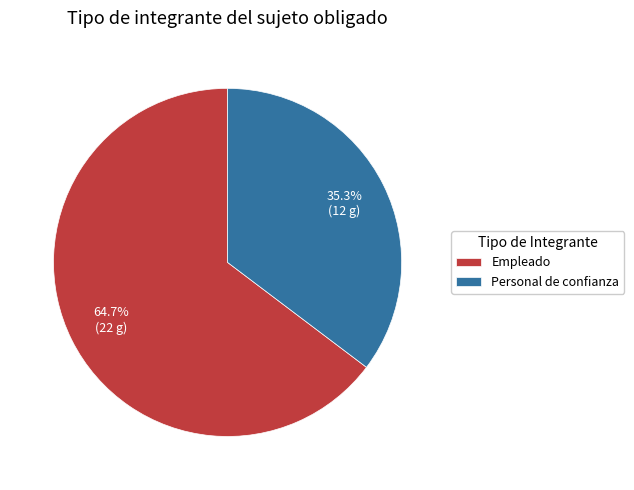

What is the total percentage of Empleado and Personal de confianza?

100.0%